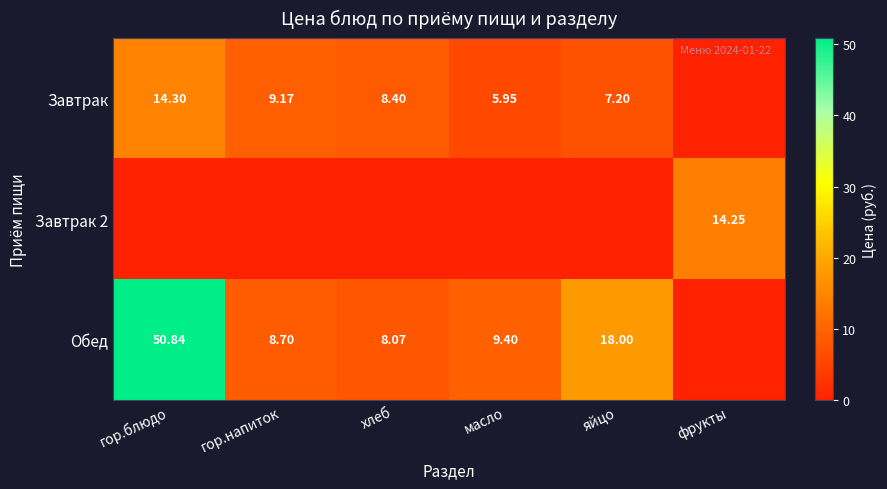

What is the difference between the second highest and second lowest values in the Завтрак series?

3.2